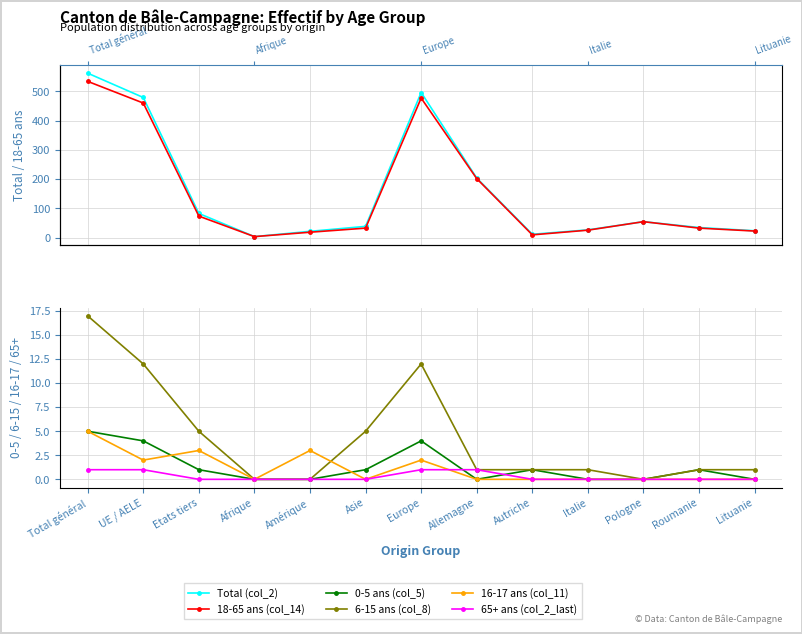

Reading right to left, transcribe all the data shown in this chart.

Total (col_2): 24	35	55	27	12	204	496	39	22	4	83	479	562
18-65 ans (col_14): 23	33	55	26	10	202	477	33	19	4	74	460	534
0-5 ans (col_5): 0	1	0	0	1	0	4	1	0	0	1	4	5
6-15 ans (col_8): 1	1	0	1	1	1	12	5	0	0	5	12	17
16-17 ans (col_11): 0	0	0	0	0	0	2	0	3	0	3	2	5
65+ ans (col_2_last): 0	0	0	0	0	1	1	0	0	0	0	1	1